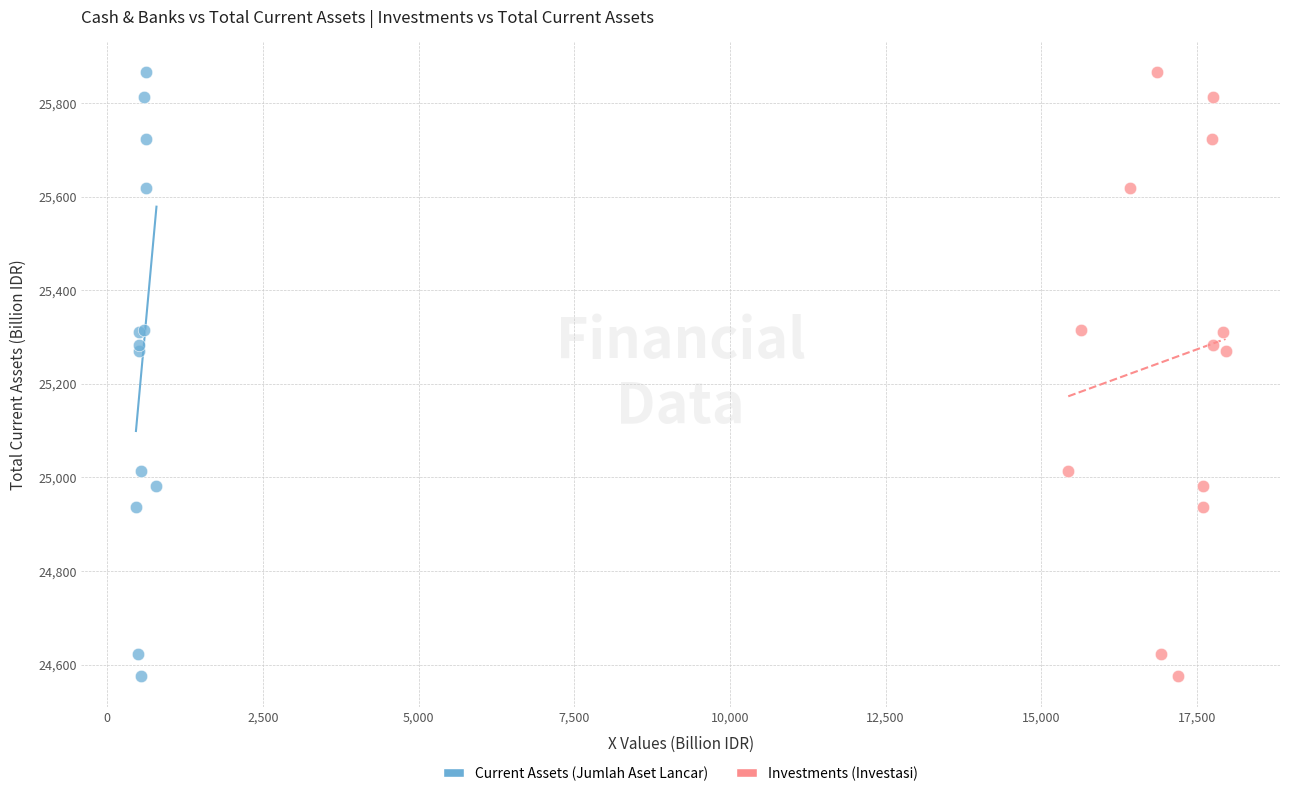

What are all the series names shown in the legend?

Current Assets (Jumlah Aset Lancar), Investments (Investasi)